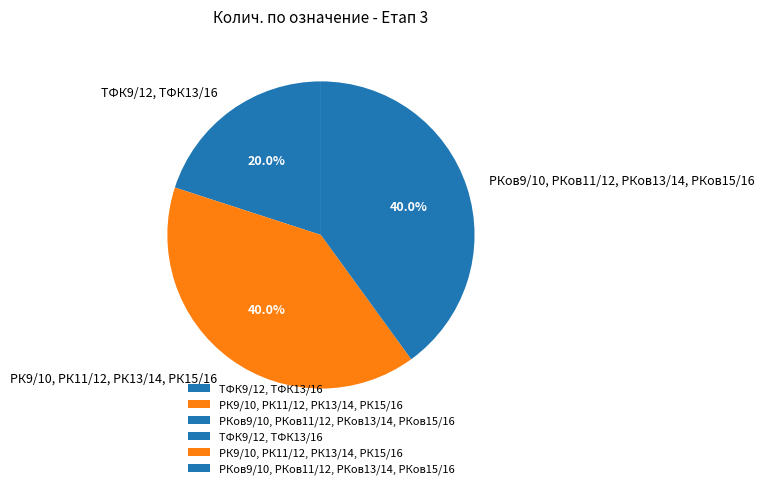

To the nearest percent, what is the average slice percentage?

33%